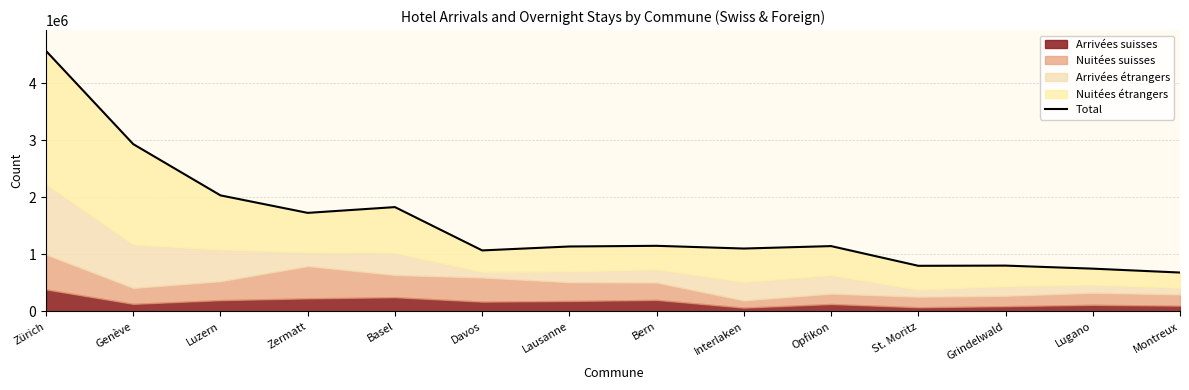

Does the chart display data point markers on the line(s)?

No